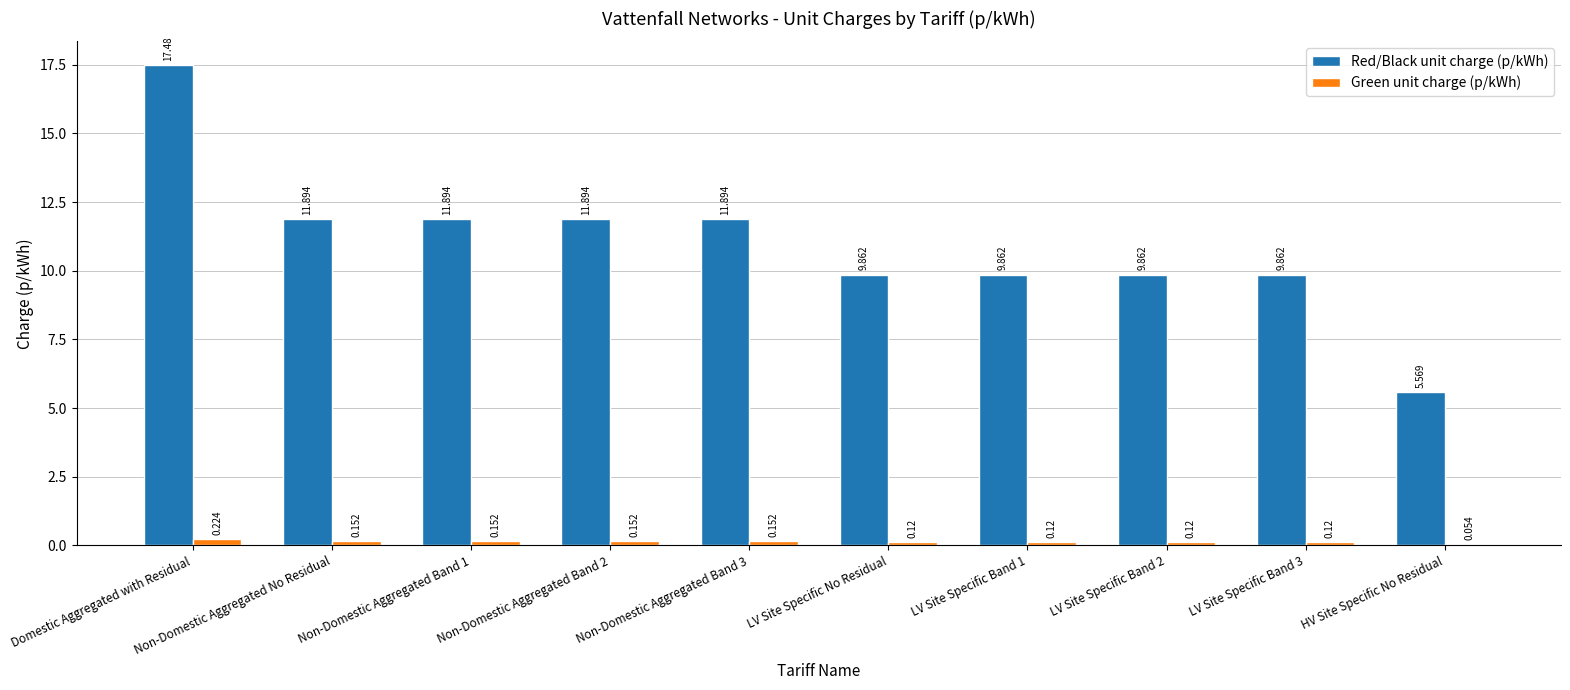

Is the value of Green unit charge (p/kWh) at LV Site Specific Band 1 greater than the value of Red/Black unit charge (p/kWh) at LV Site Specific Band 3?

No